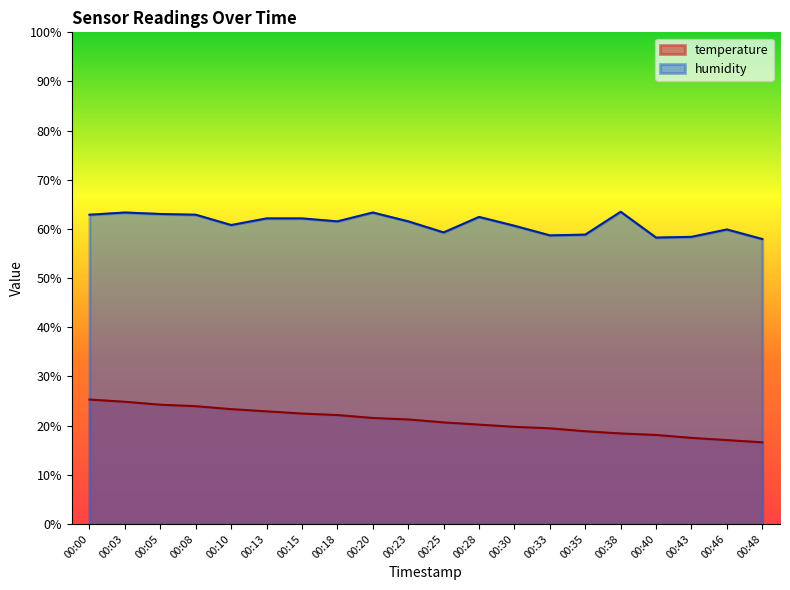

True or false: humidity has more than 1 points higher than both neighbors.

True